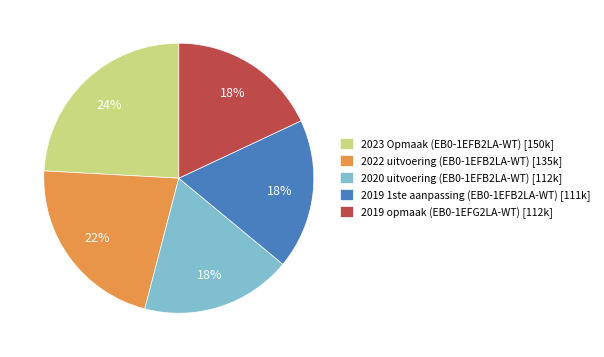

How many slices are in this pie chart?

5